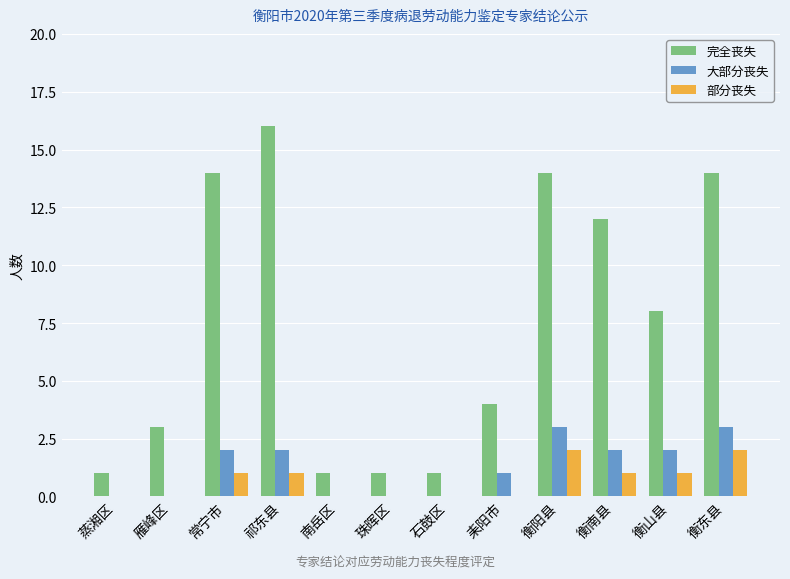

The 大部分丧失 series shows 3 at 衡阳县. True or false?

True